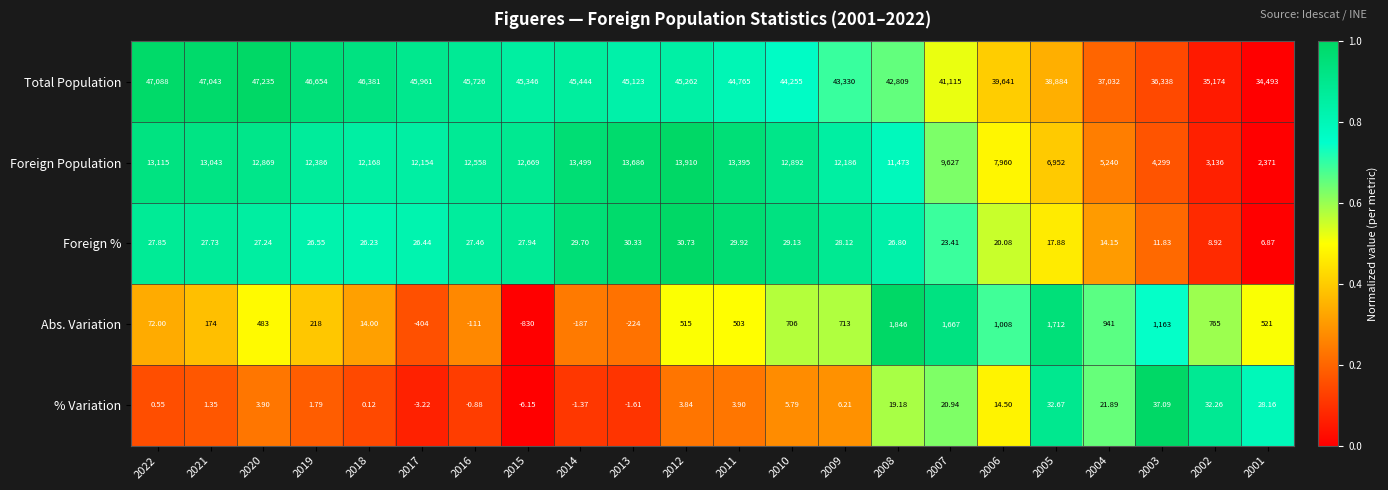

Is the value of Total Population at 2009 greater than the value of Abs. Variation at 2015?

Yes